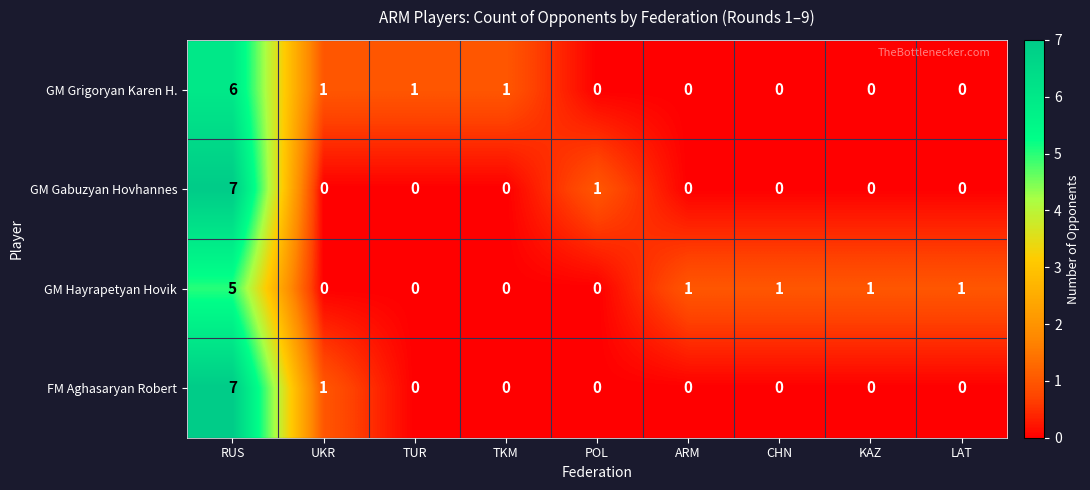

What is the sum of all GM Gabuzyan Hovhannes values?

8